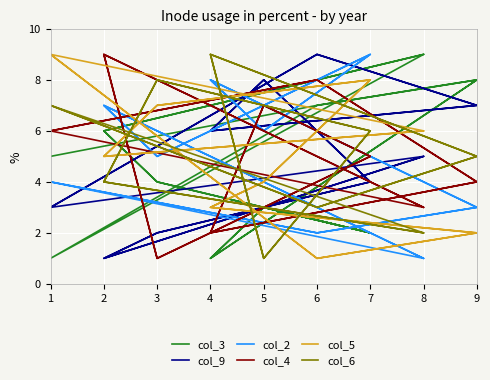

What is the value of the col_3 point at the 5th from the left?

3